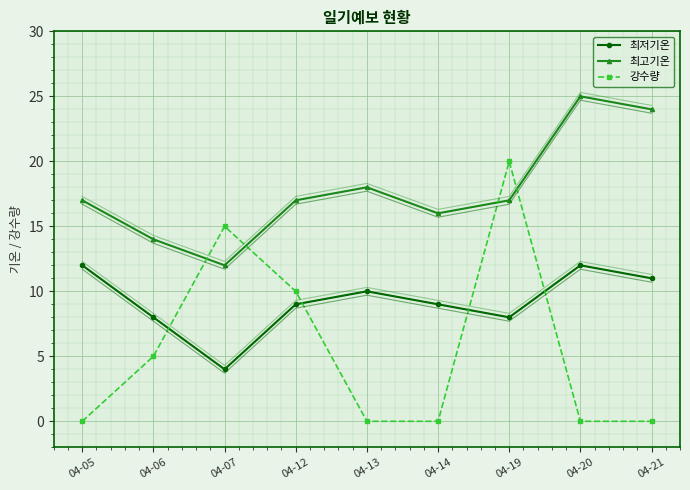

At which label does 강수량 reach its peak?

04-19